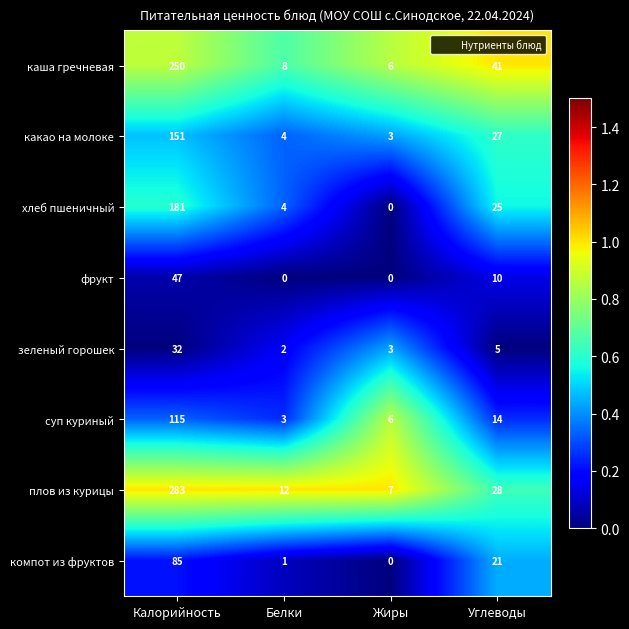

How many series are shown in this chart?

8